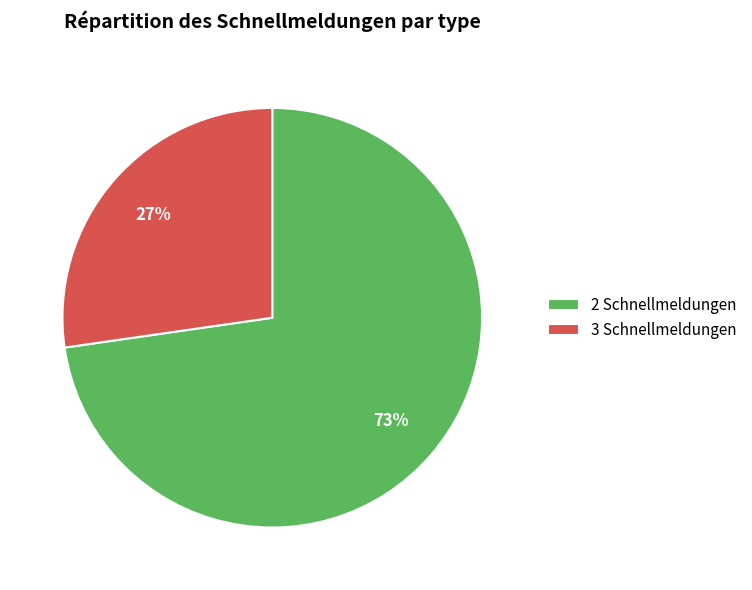

Do 2 Schnellmeldungen and 3 Schnellmeldungen together represent more than half of the pie?

Yes